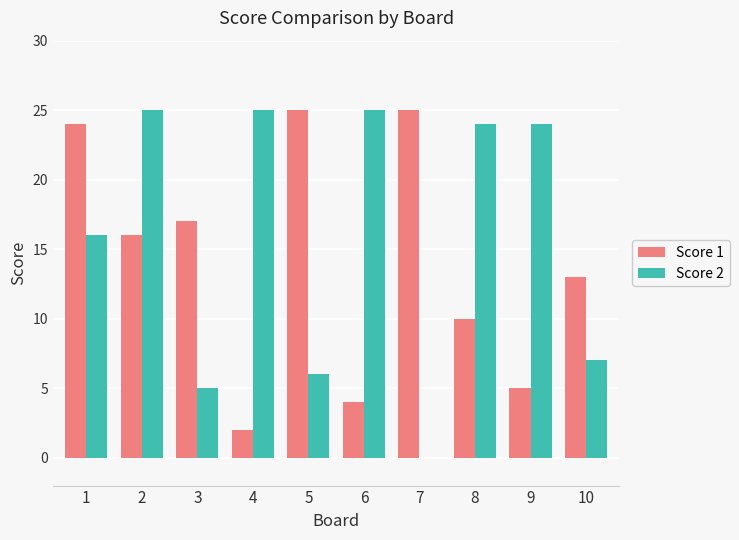

What is the sum of all Score 2 values?

157